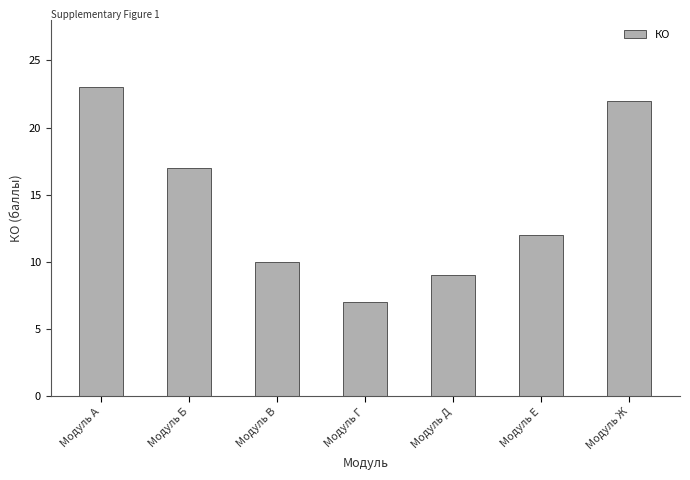

The value at Модуль Б is 17. True or false?

True